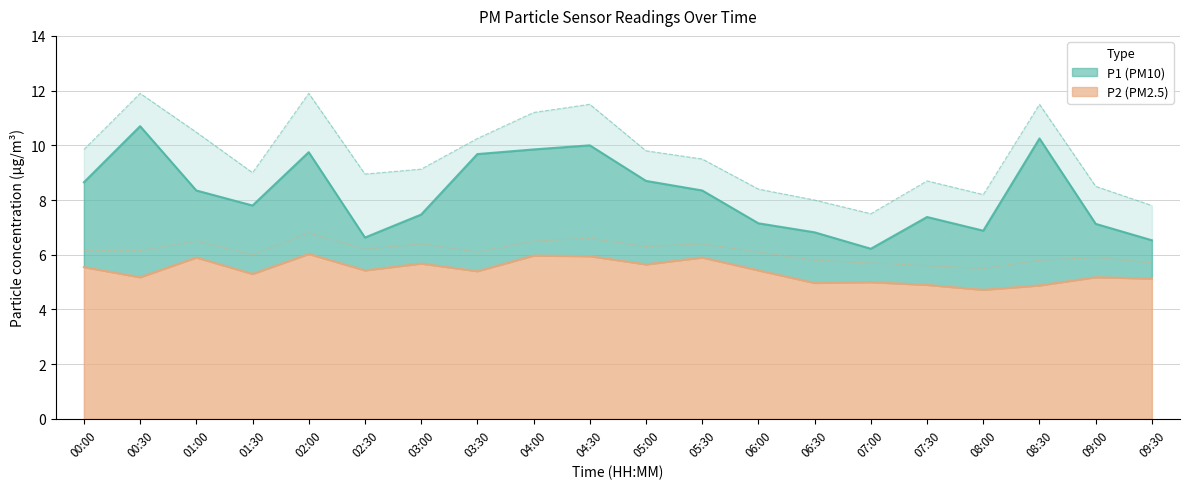

What is the smallest value displayed?

4.7